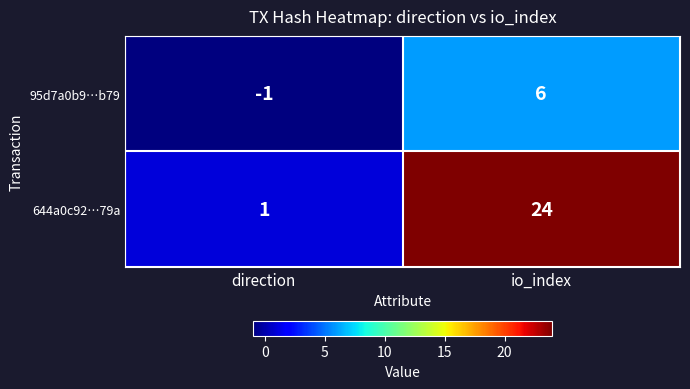

At which label is 644a0c92…79a closest to 12?

direction